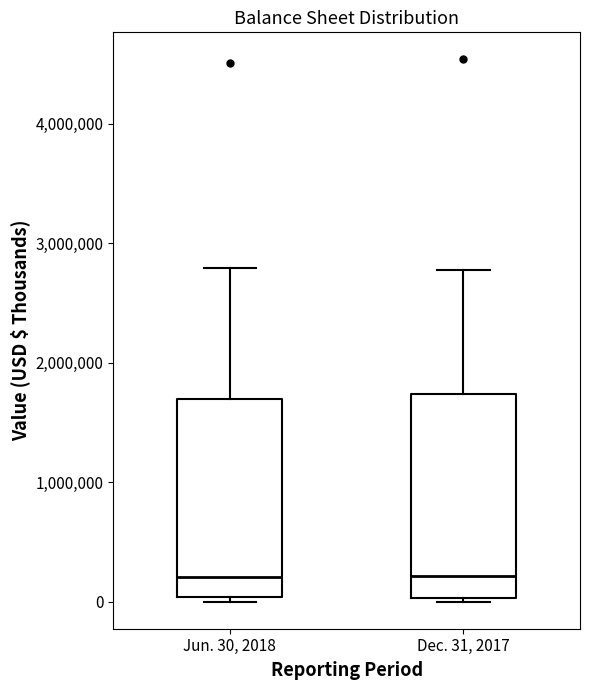

Where is the upper edge of the box for Jun. 30, 2018 on the y-axis? The values are not printed on the chart, so give them approximately, as read against the axis.

1700000